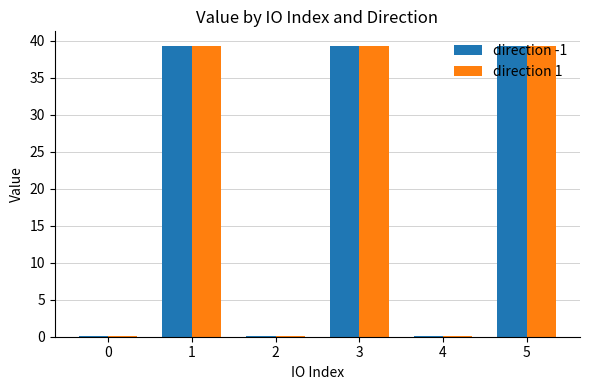

True or false: direction 1 has a value of 60.5 at 1.

False